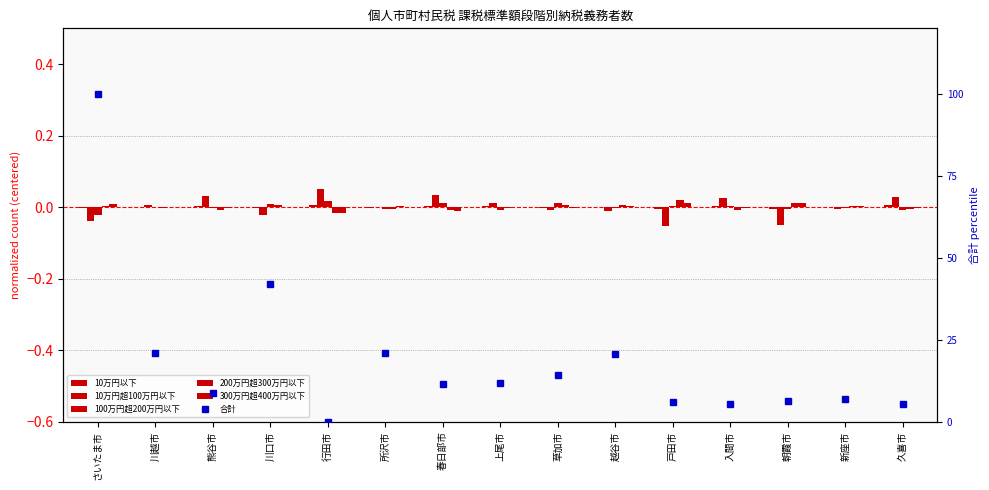

What is the label of the 7th bar from the right?

草加市